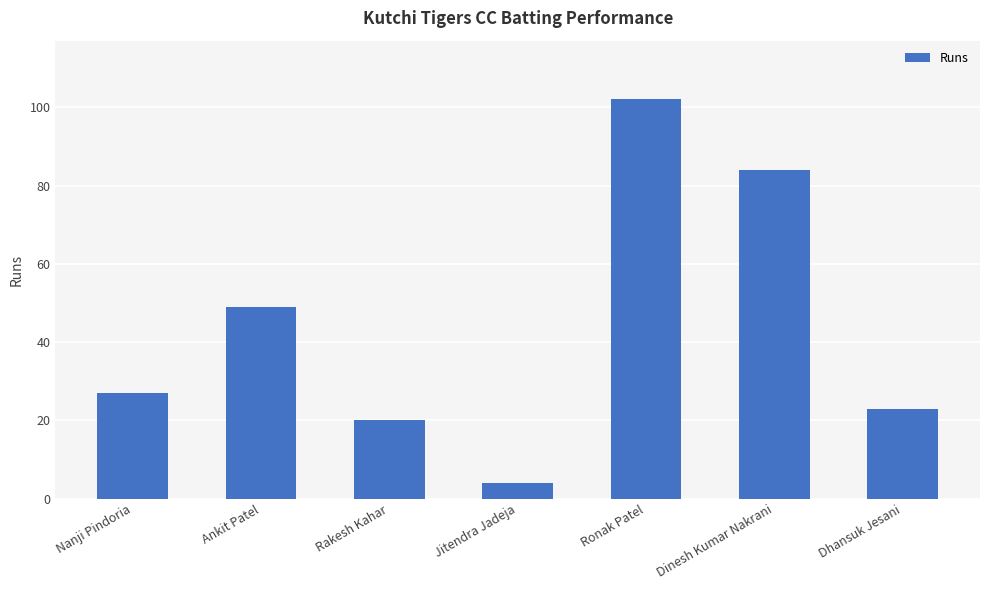

Which has a higher value, Ronak Patel or Dinesh Kumar Nakrani?

Ronak Patel